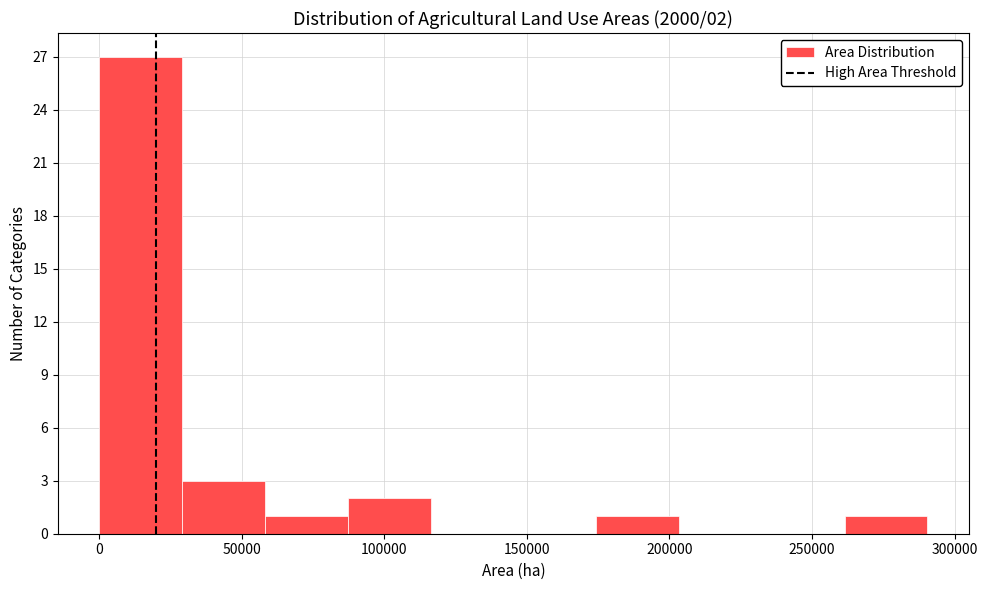

Over which range of the x-axis is the bar tallest?

0 to 30000